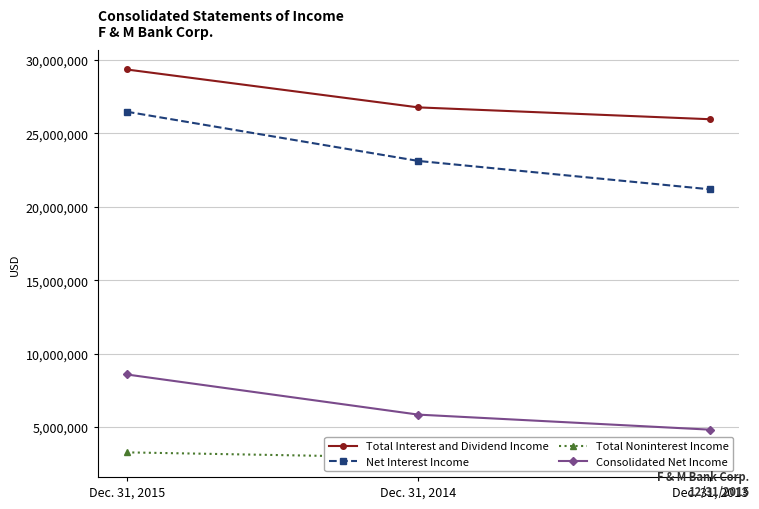

The Net Interest Income series shows 23124335 at Dec. 31, 2014. True or false?

True